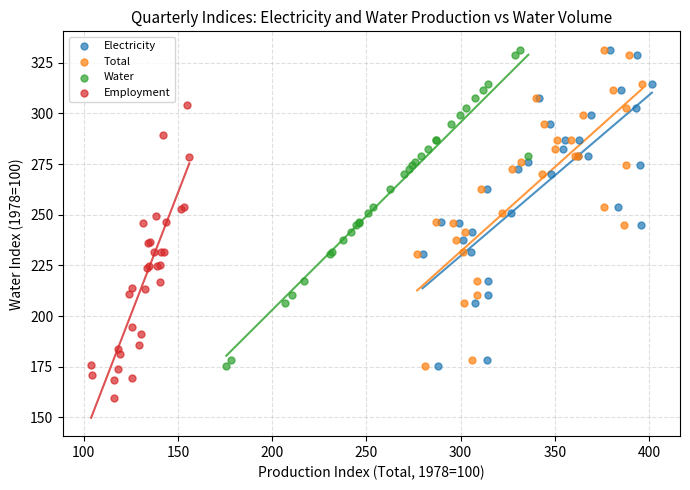

Which series contains the lowest Y value?

Employment